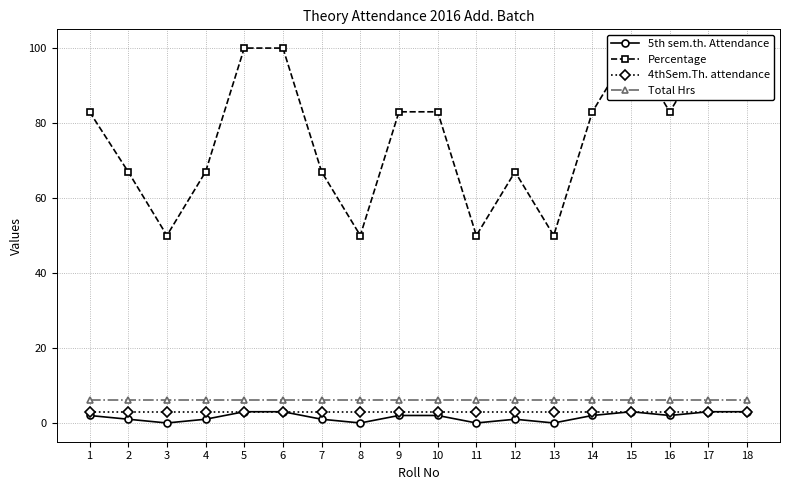

What is the total value across all series at 12?

77